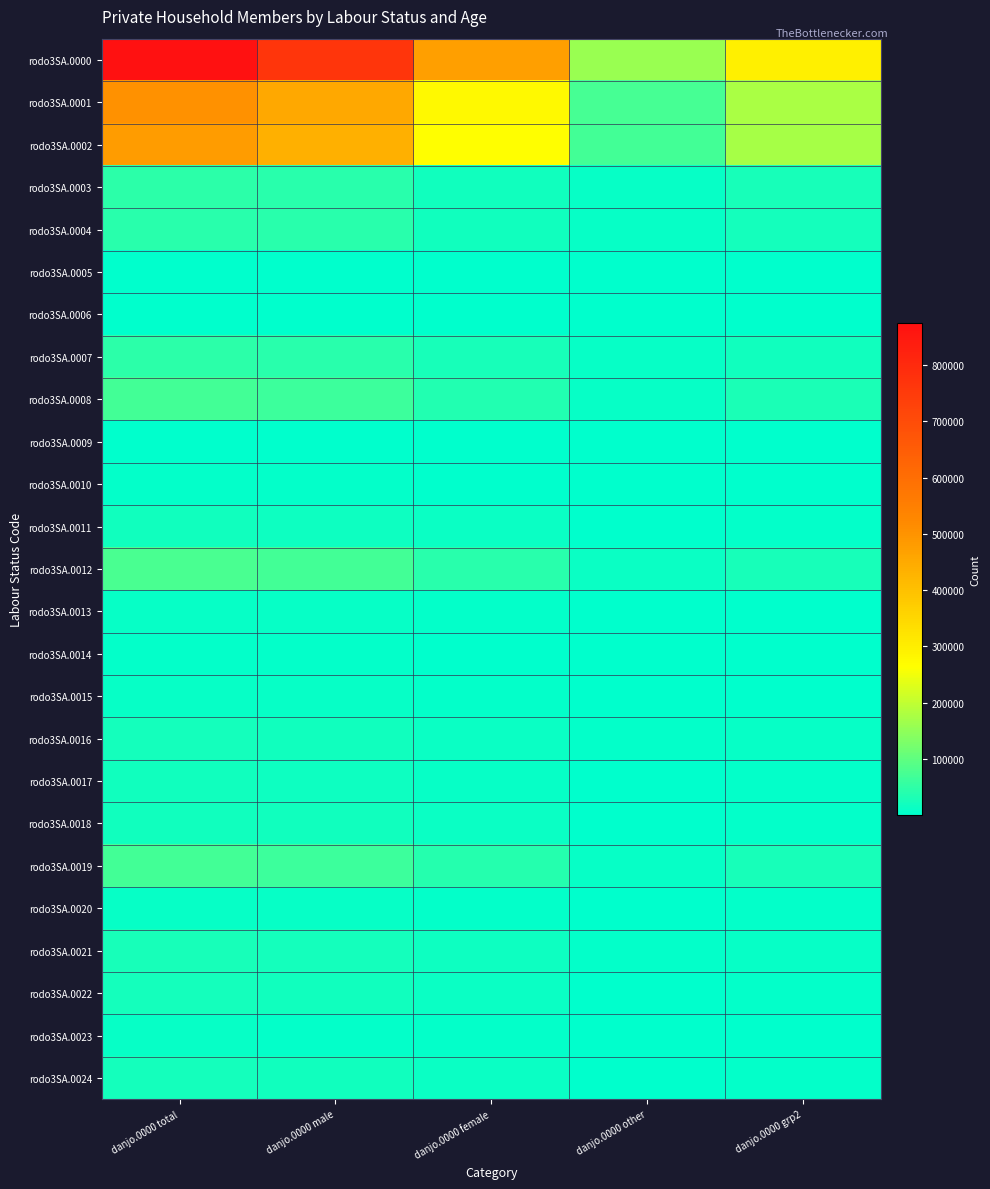

At which category is the sum across all series the highest?

danjo.0000 total